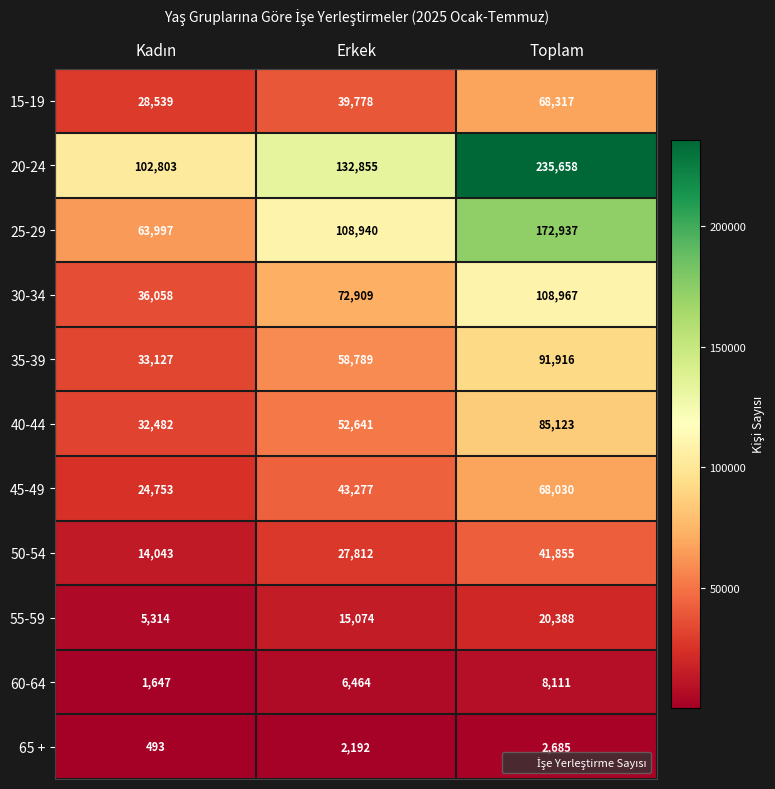

Which series has the largest total across all categories?

20-24